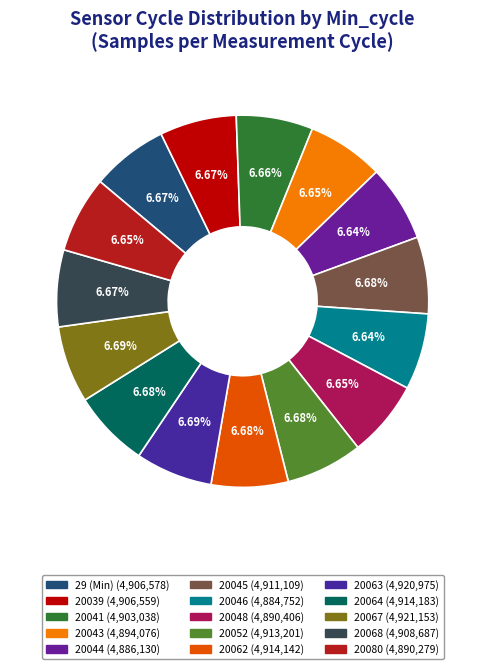

How much of the chart is everything except 20039?

93.3%